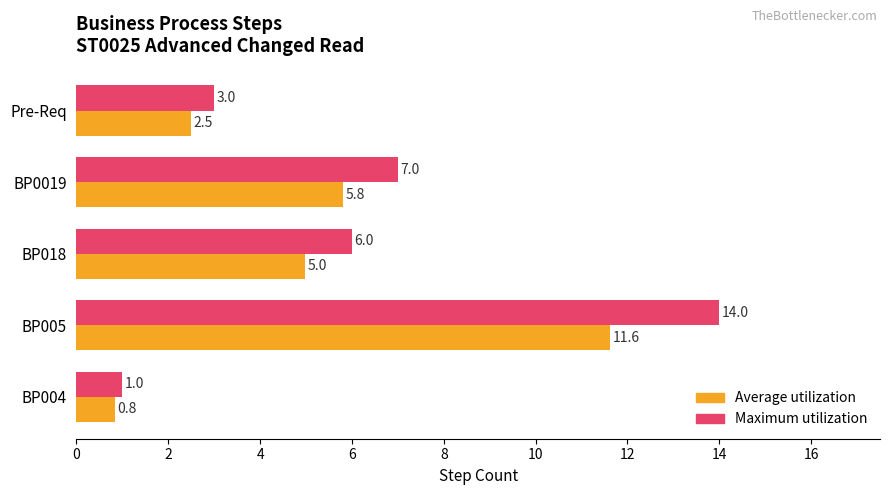

At which category is the sum across all series the highest?

BP005